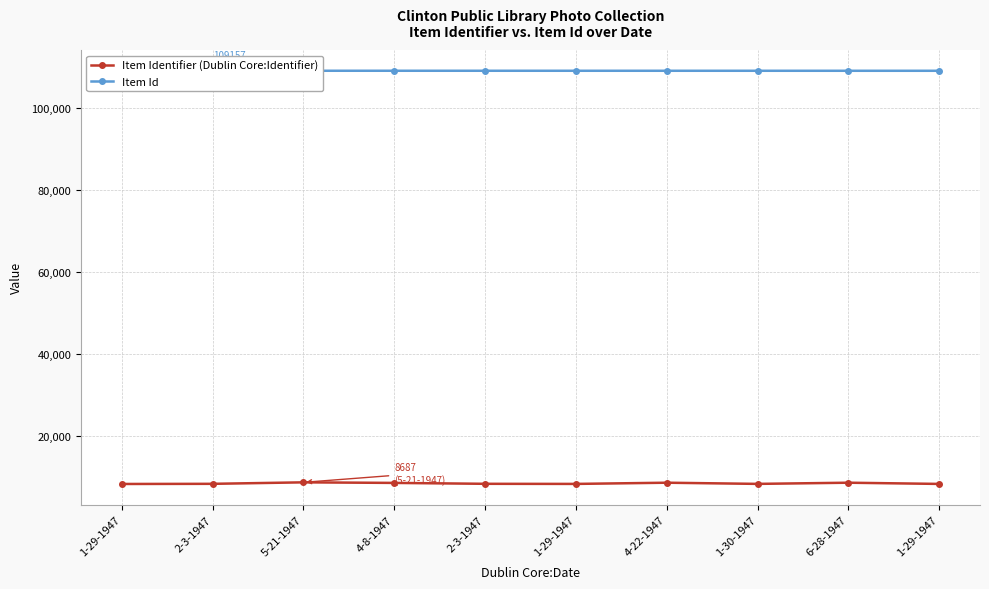

What is the difference between the highest and lowest values at 1-29-1947?

100868